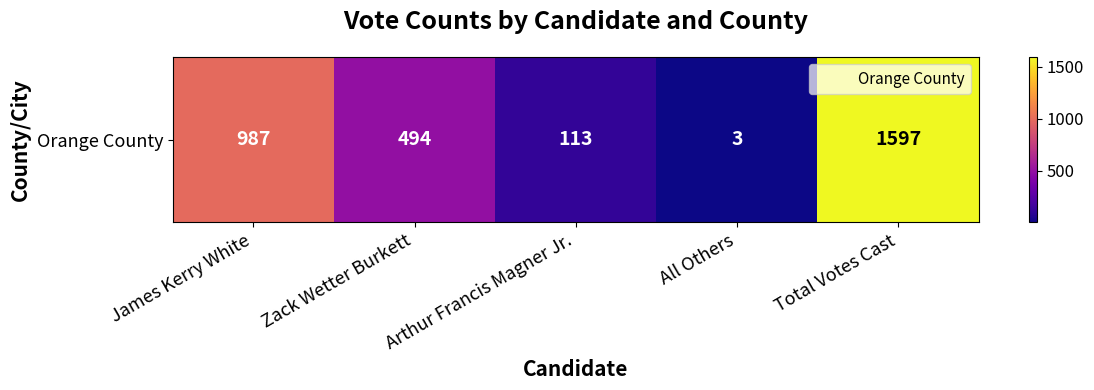

Read the value at Arthur Francis Magner Jr., to the nearest 10.

110